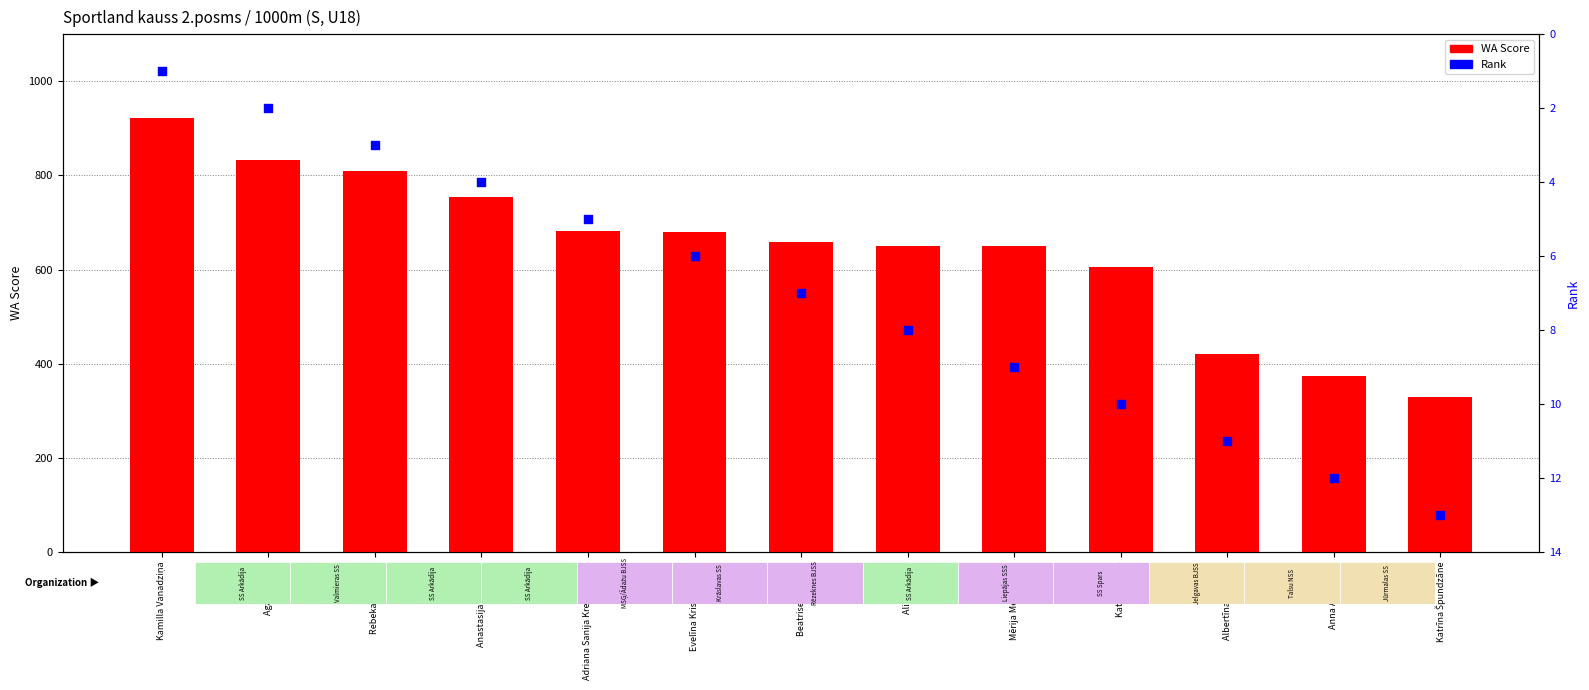

Which series has the largest Y range (max minus min)?

WA Score